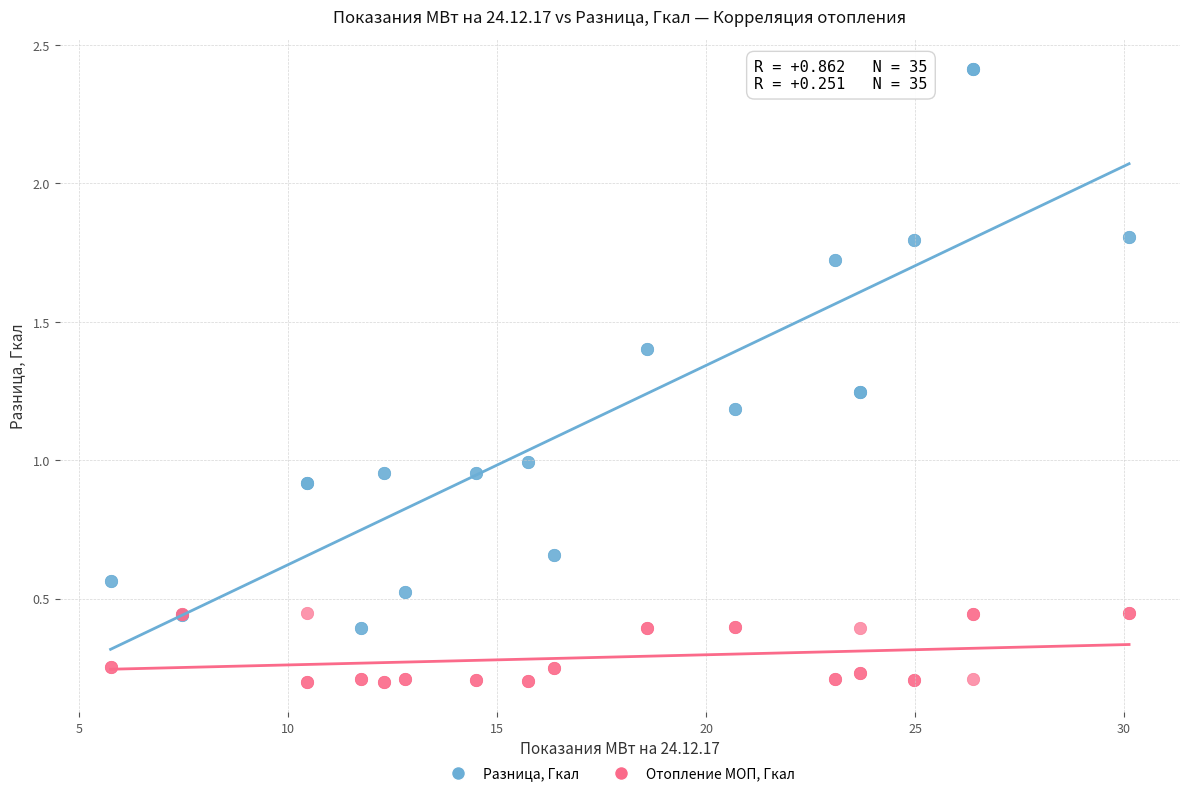

Which series contains the lowest Y value?

Отопление МОП, Гкал